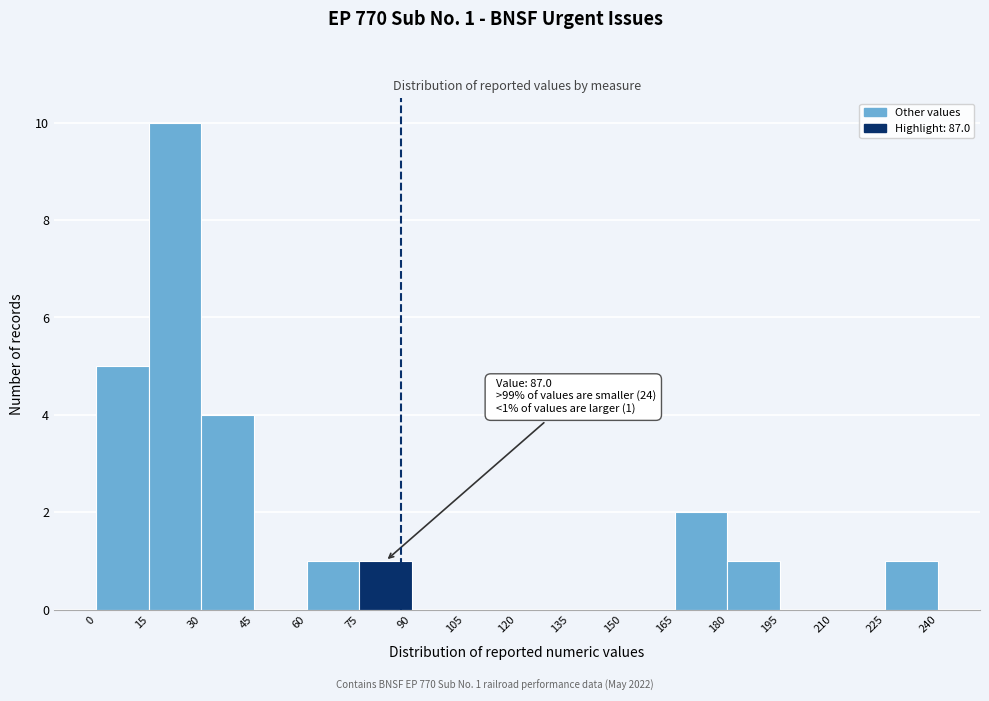

Which range on the x-axis has the tallest bar?

15 to 30